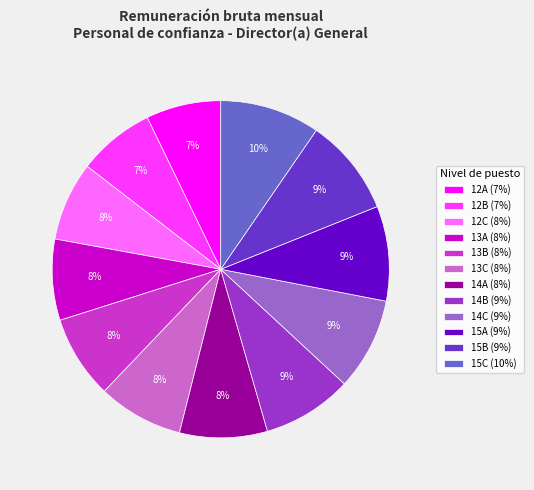

Which has a higher value, 15B (9%) or 12A (7%)?

15B (9%)